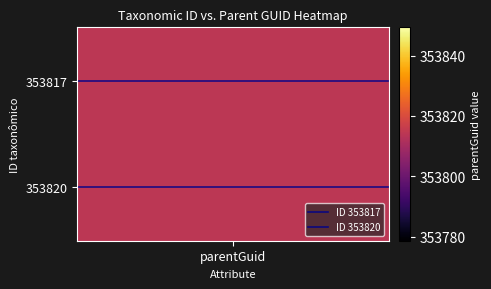

What is the spread (max minus min) of values at parentGuid?

1